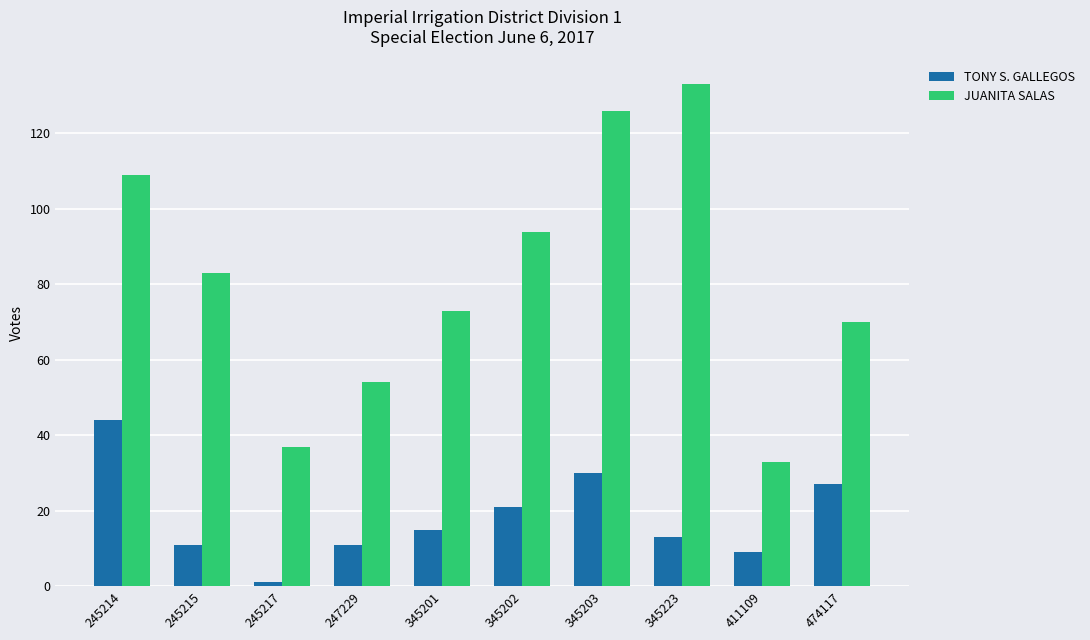

How many distinct data groups are displayed?

2